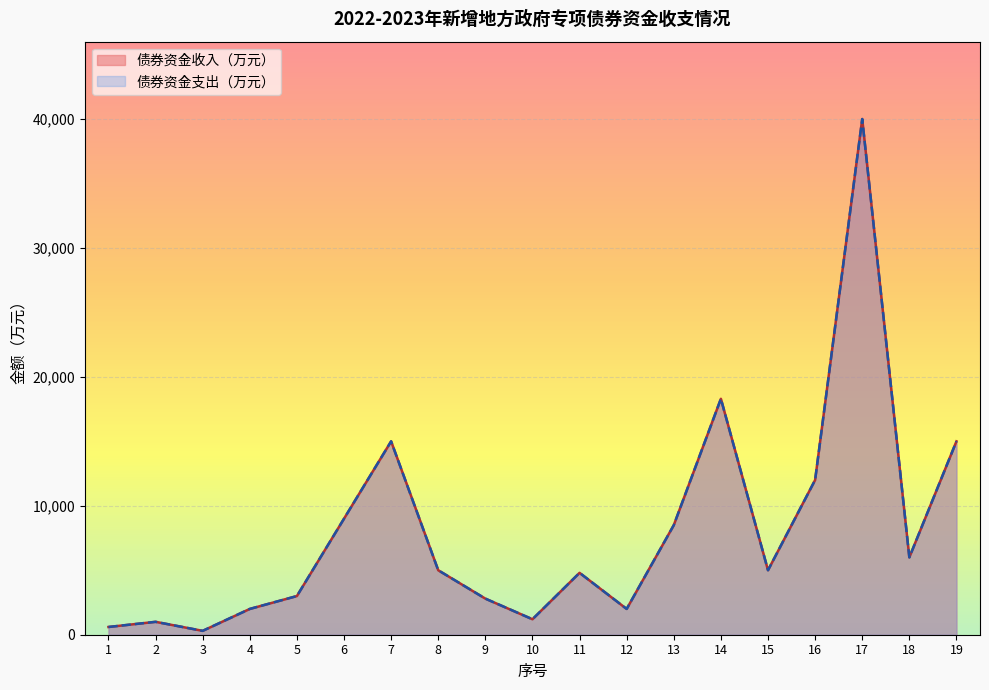

List the labels in order of 债券资金支出（万元） value, smallest first.

3, 1, 2, 10, 4, 12, 9, 5, 11, 8, 15, 18, 13, 6, 16, 7, 19, 14, 17